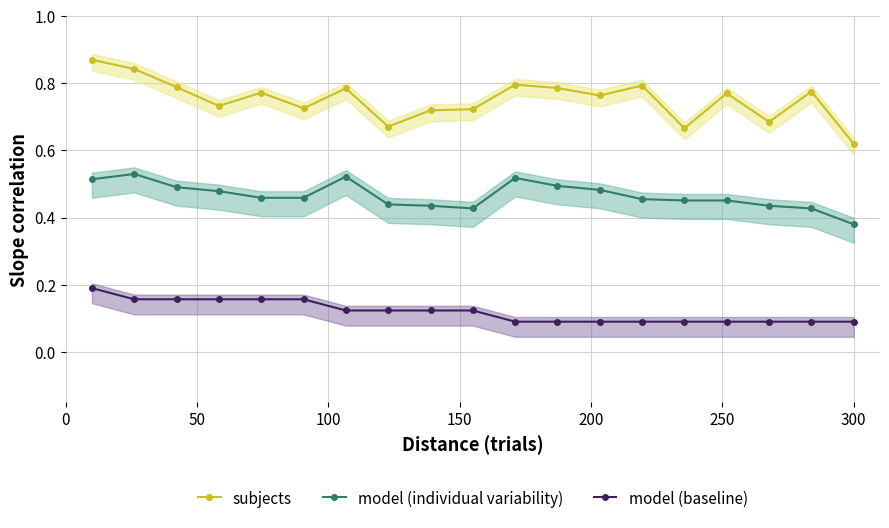

True or false: subjects has more than 0 interior local peaks.

True